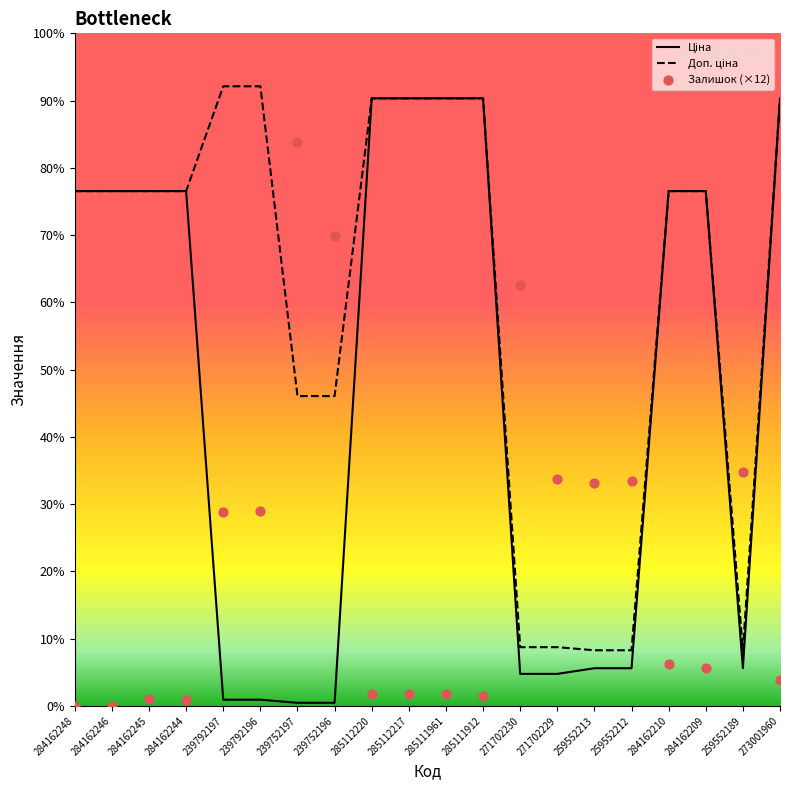

Is the value of Залишок (×12) at 259552213 greater than the value of Доп. ціна at 285112217?

No